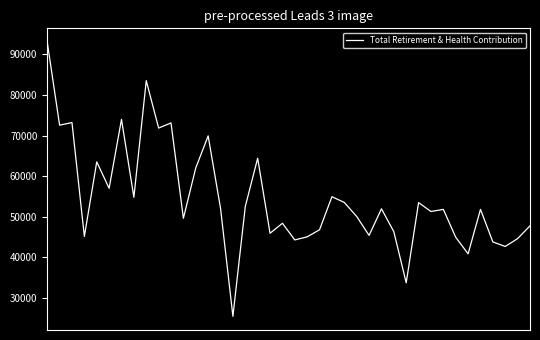

What is the difference between the maximum and minimum values?

67481